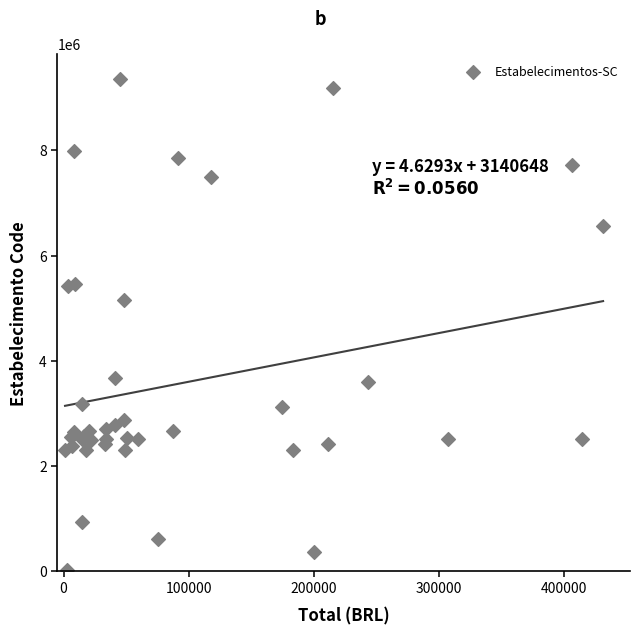

What Y value in the scatter plot is closest to 4689328?

5164222